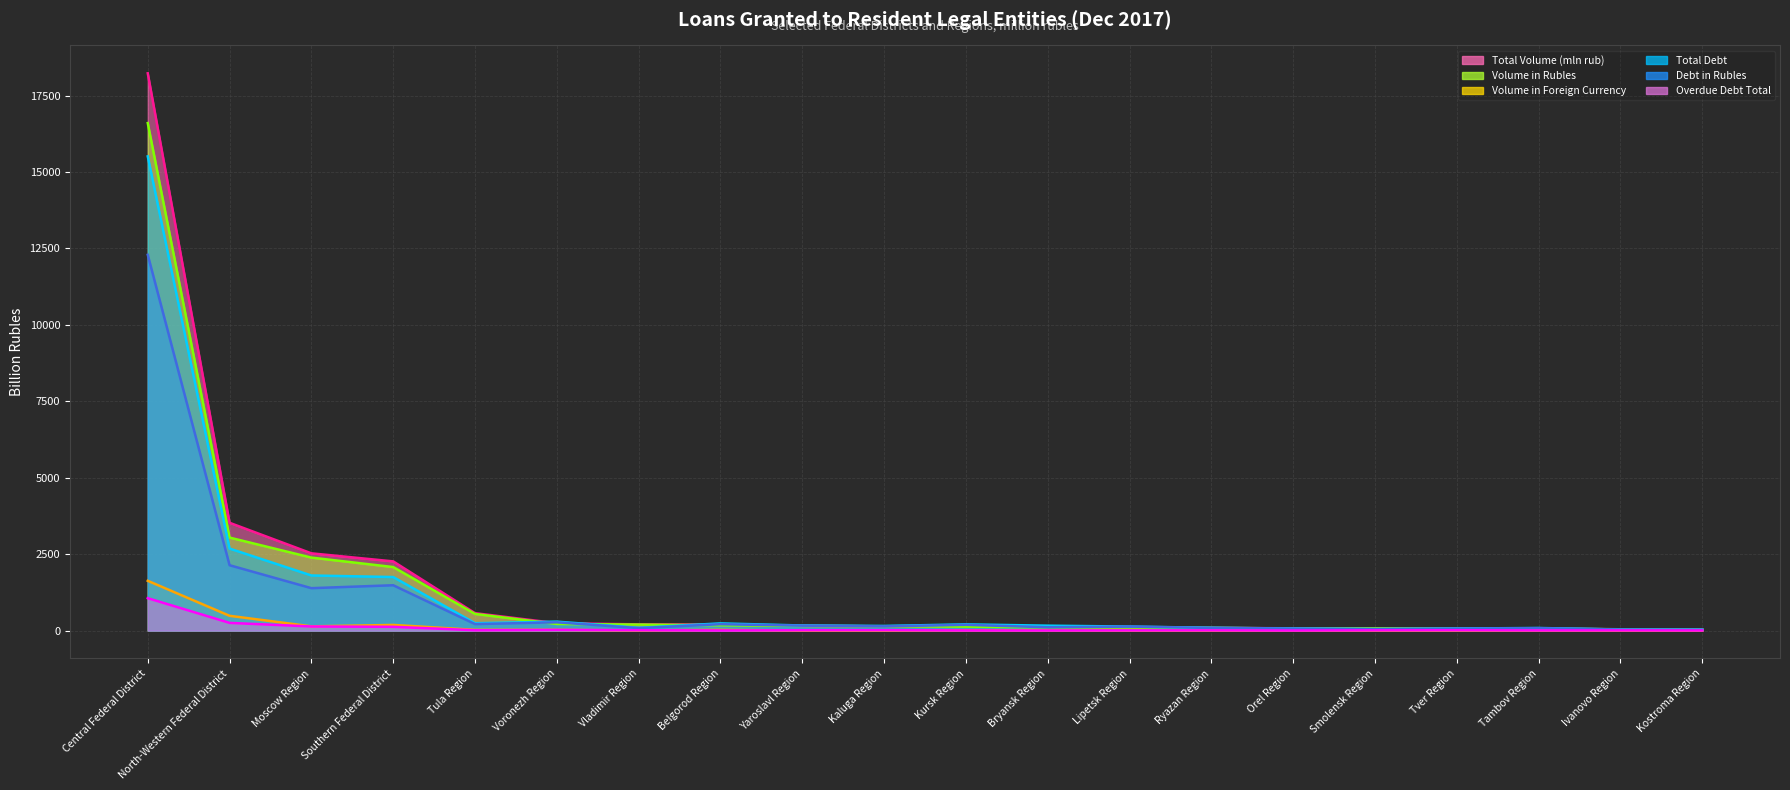

Count the number of data series in this chart.

6